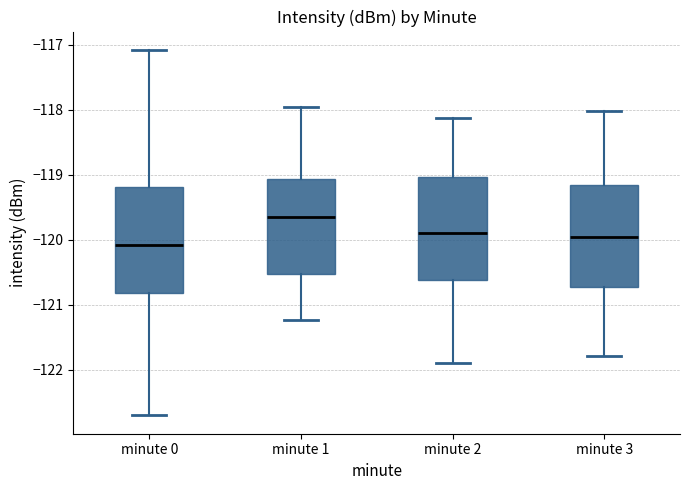

Reading left to right, transcribe this box plot: for each box, give where its median line is, the range the box spans, and where its two whiskers end, as read against the y-axis. The values are not printed on the chart, so give them approximately, as read against the axis.

minute 0: median -120.1, box -120.8 to -119.2, whiskers -122.7 to -117.1
minute 1: median -119.6, box -120.5 to -119.1, whiskers -121.2 to -118.0
minute 2: median -119.9, box -120.6 to -119.0, whiskers -121.9 to -118.1
minute 3: median -120.0, box -120.7 to -119.2, whiskers -121.8 to -118.0